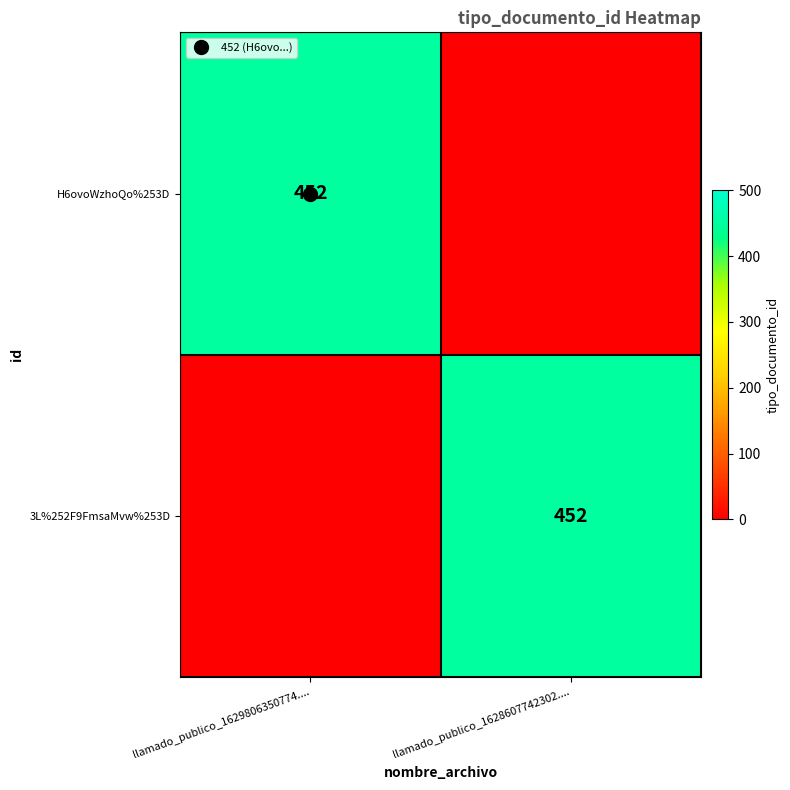

At how many categories does at least one series exceed 418?

2